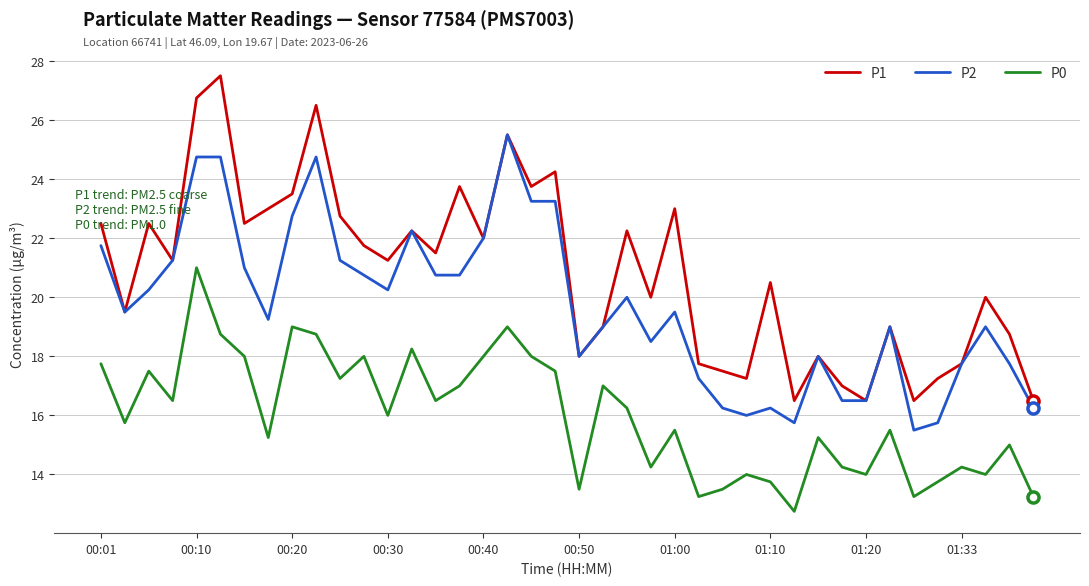

True or false: P0 and P2 cross at least once.

False